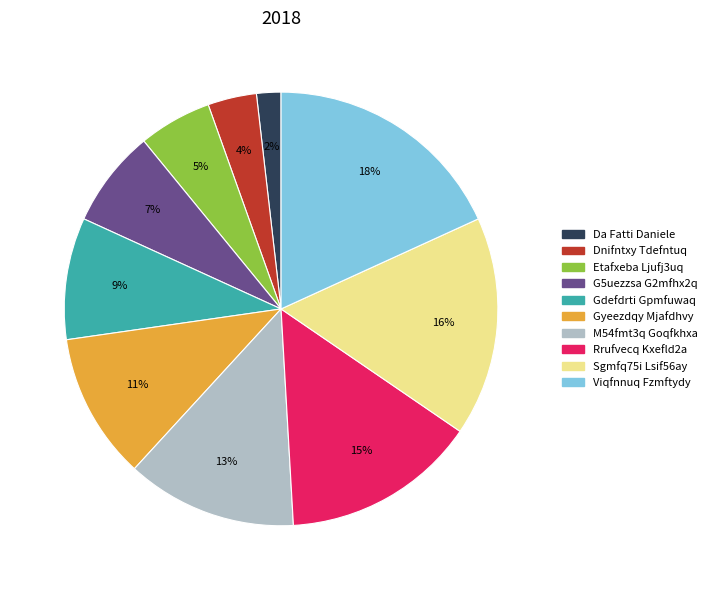

Is there any slice that represents more than half of the pie?

No